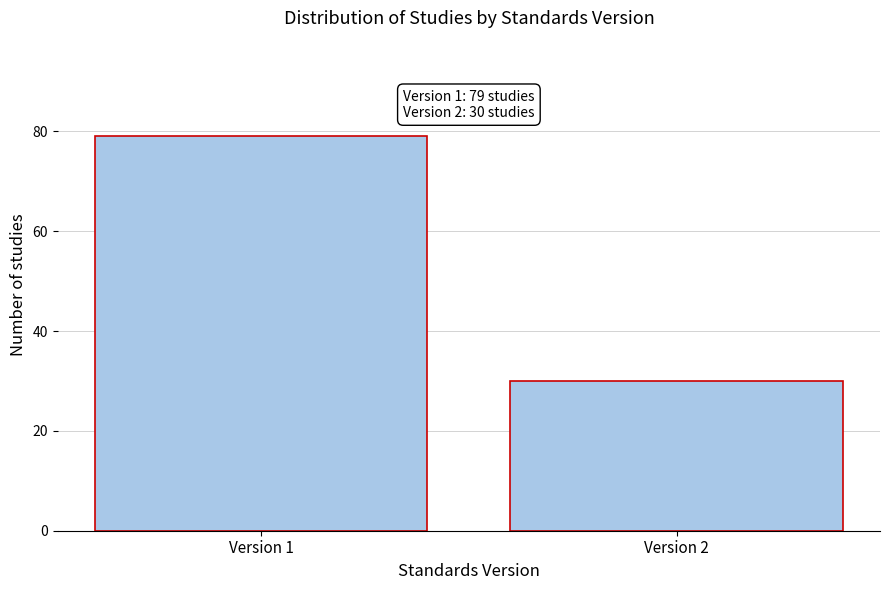

Reading left to right, transcribe all the data shown in this chart.

Version 1=79	Version 2=30